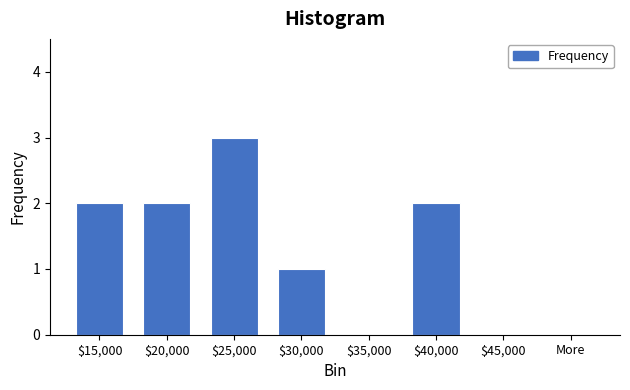

Which label corresponds to the largest value in the chart?

$25,000